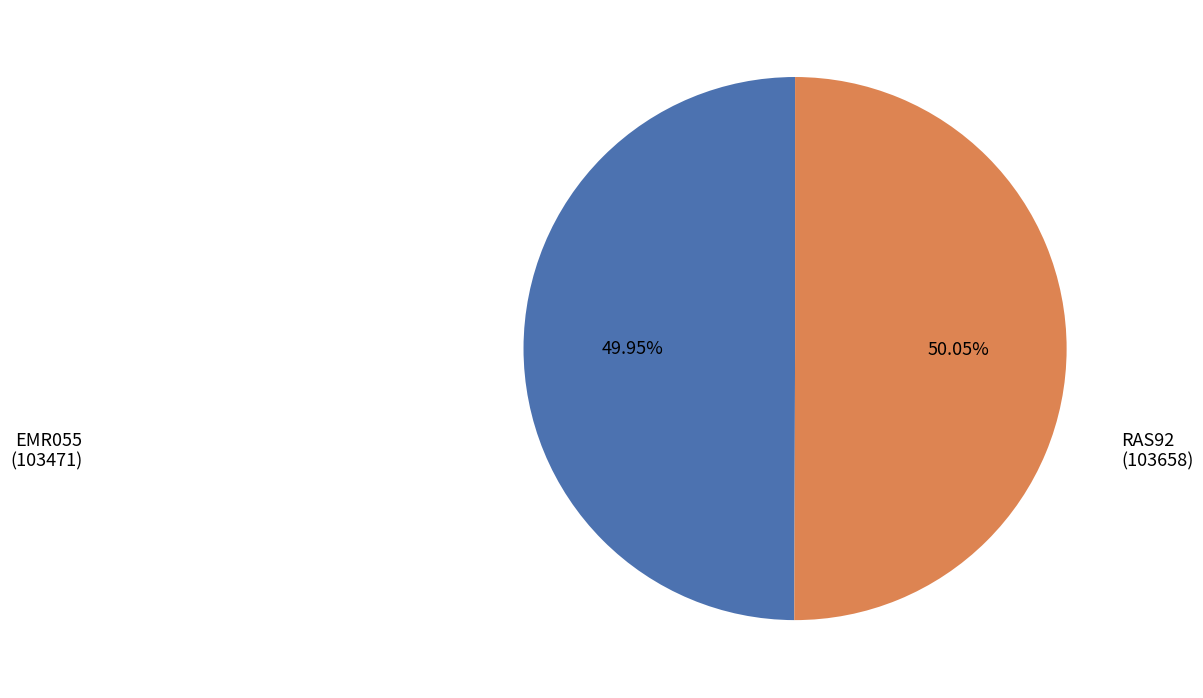

What is the ratio of the value at EMR055 to the value at RAS92?

1.0